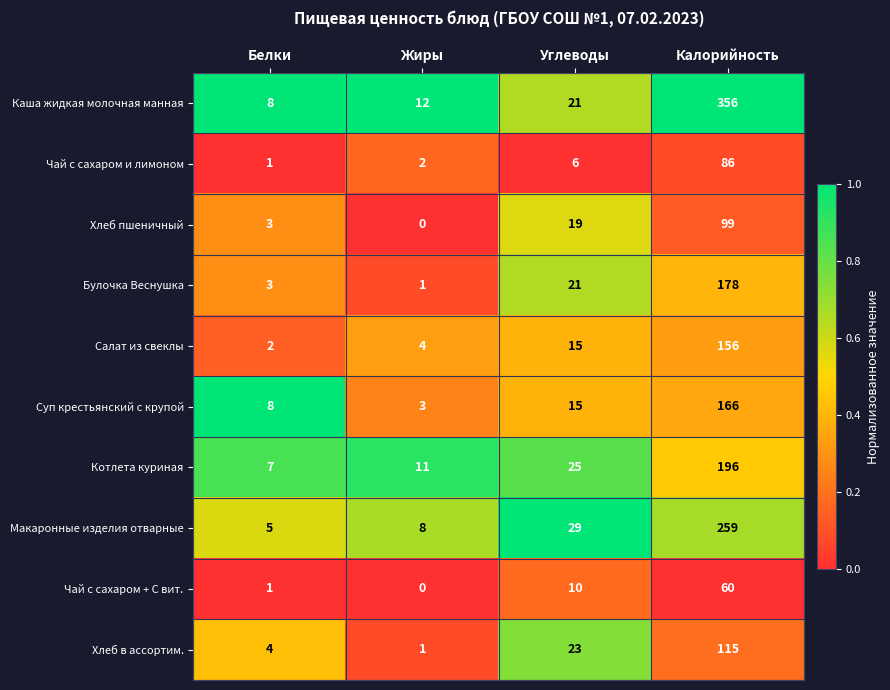

Rank the series by their maximum value, from lowest to highest.

Чай с сахаром + С вит., Чай с сахаром и лимоном, Хлеб пшеничный, Хлеб в ассортим., Салат из свеклы, Суп крестьянский с крупой, Булочка Веснушка, Котлета куриная, Макаронные изделия отварные, Каша жидкая молочная манная